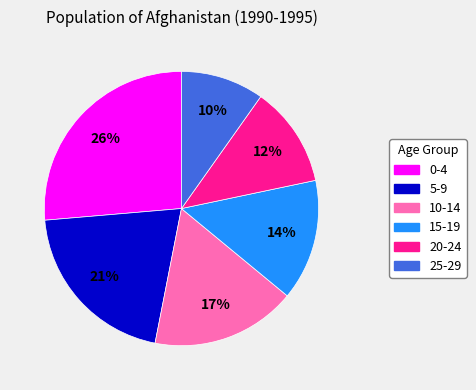

True or false: 20-24 accounts for 12% of the total.

True